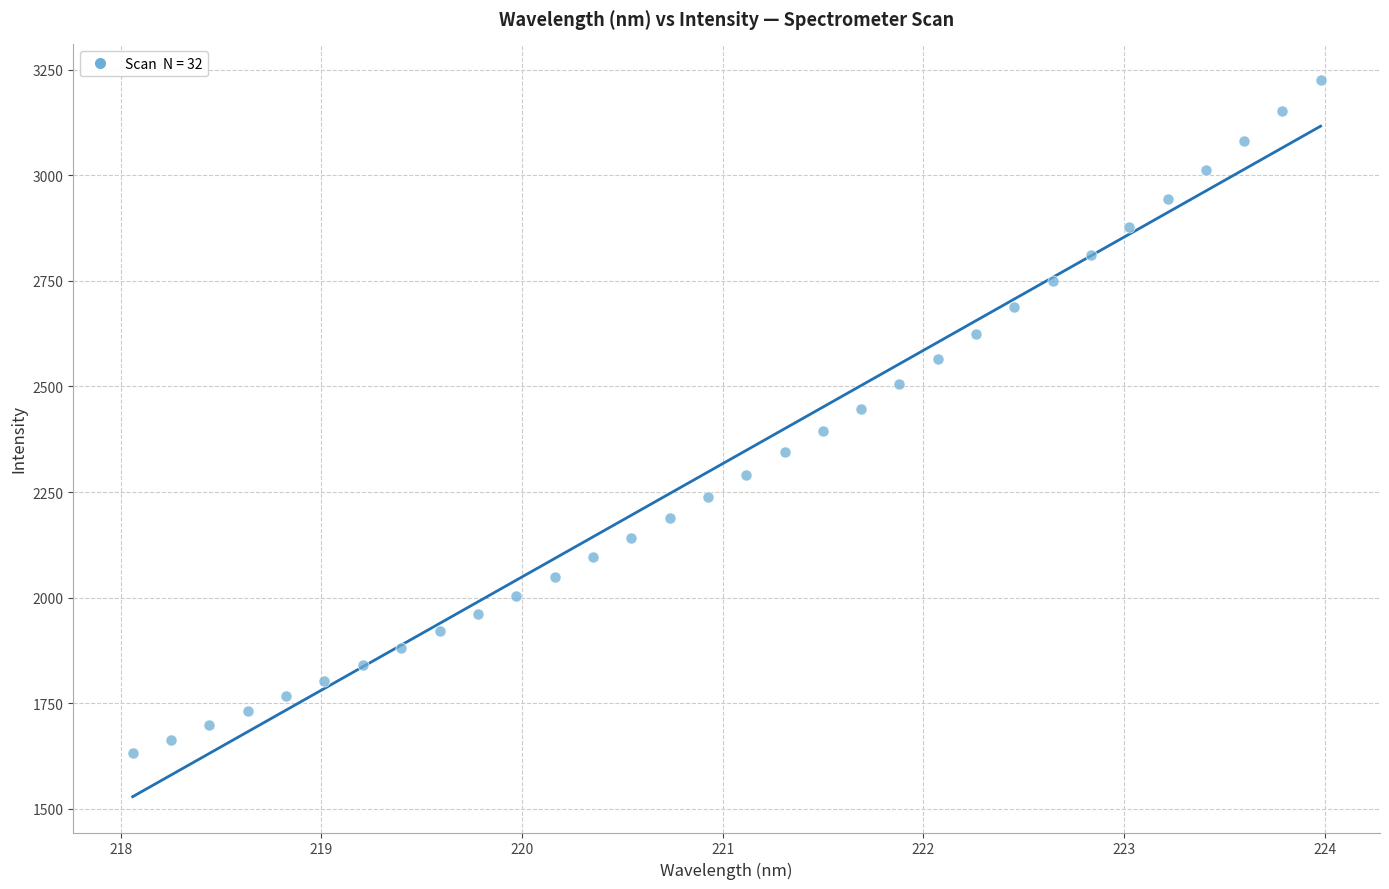

What is the range of X values (max minus min)?

5.9